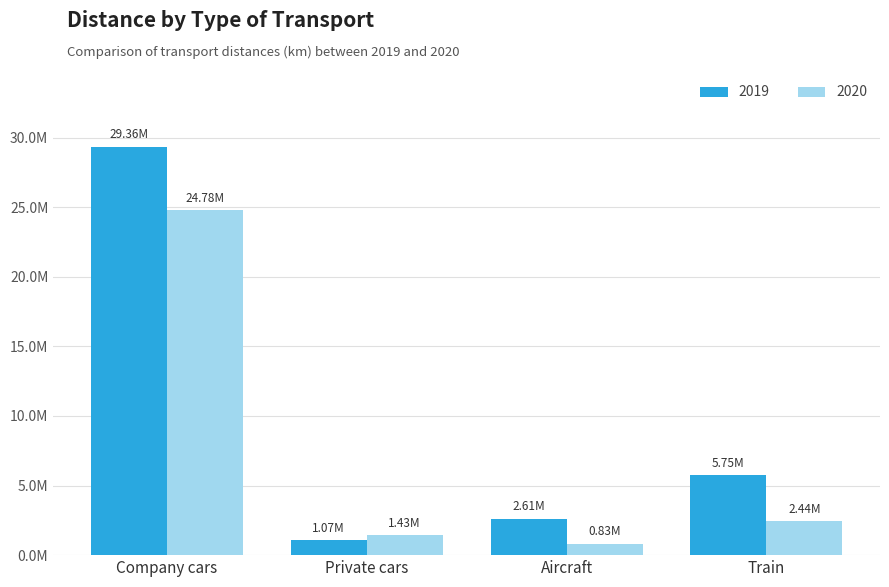

What are all the series names shown in the legend?

2019, 2020